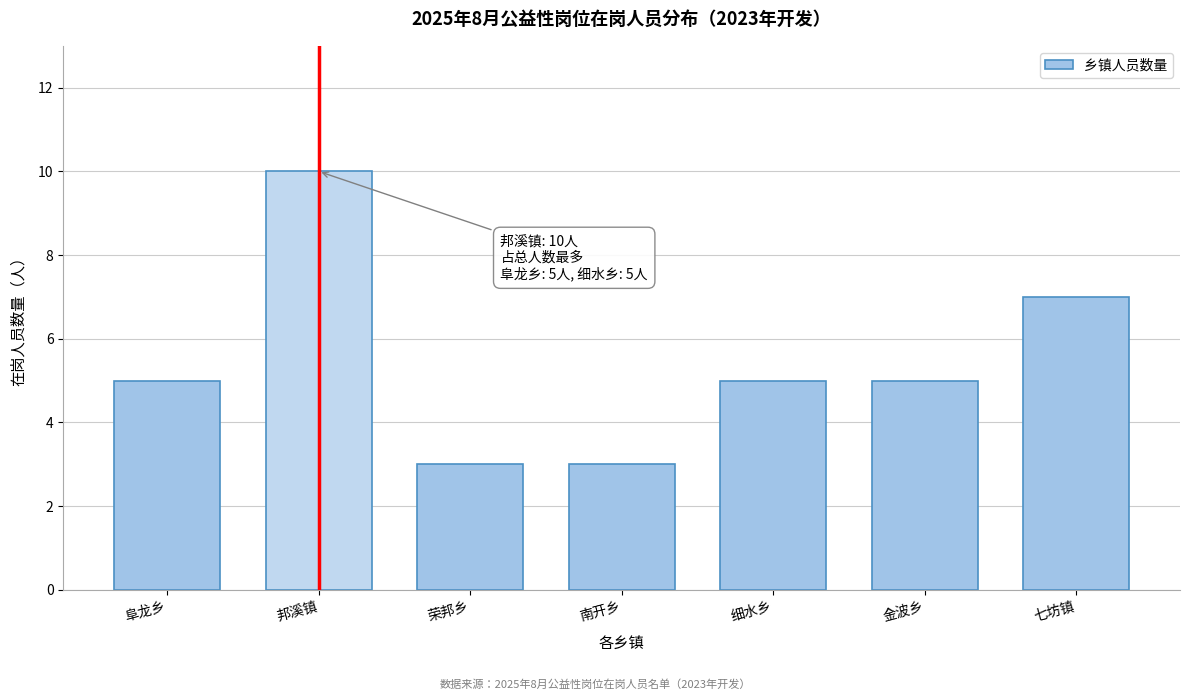

Reading left to right, extract all data points from this chart.

5	10	3	3	5	5	7